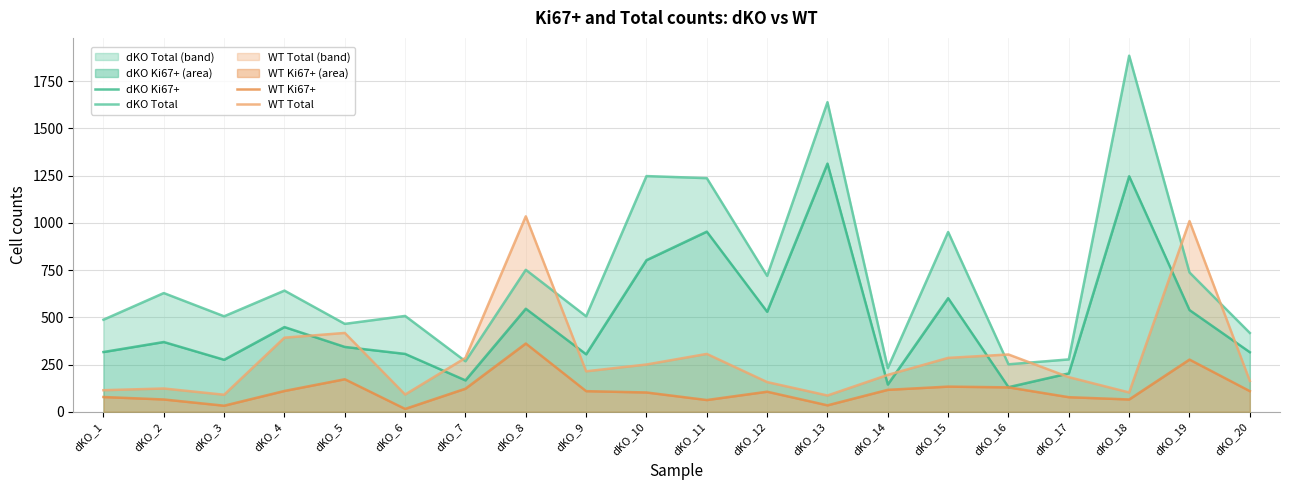

What is the highest value of the dKO Total series?

1884